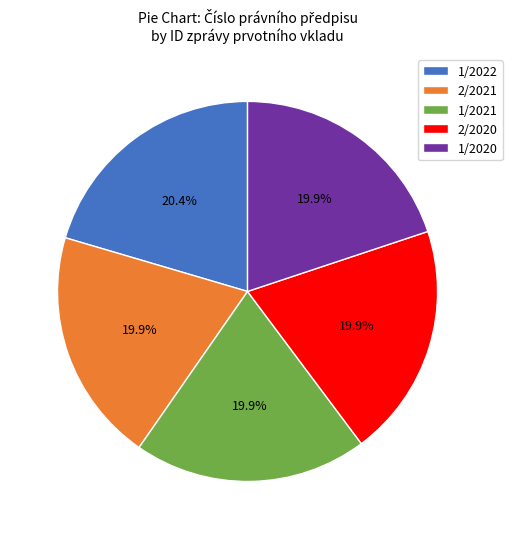

To the nearest percent, what percentage of the pie is 2/2021?

20%